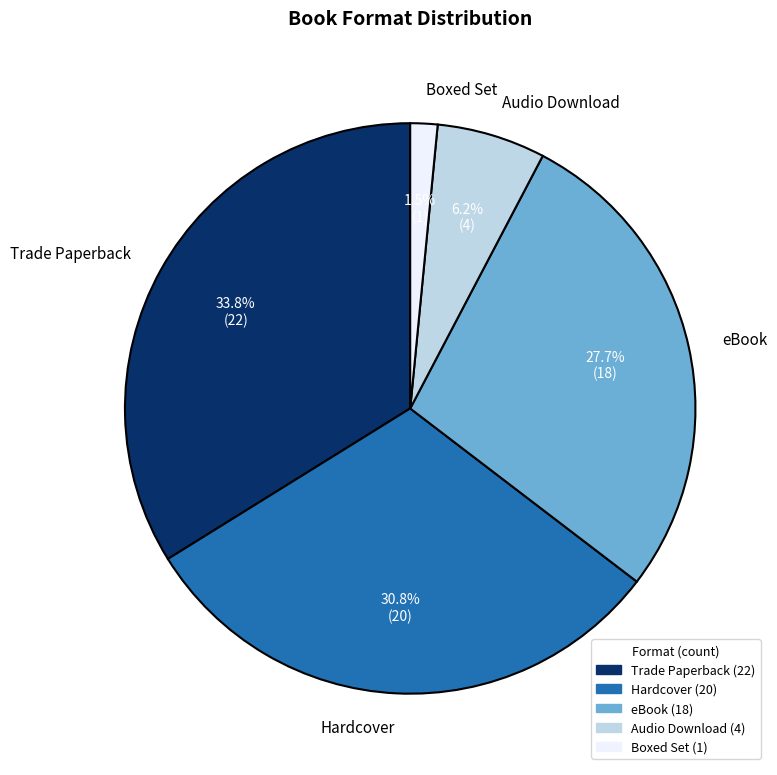

What is the ratio of the value at Trade Paperback to the value at Audio Download?

5.5